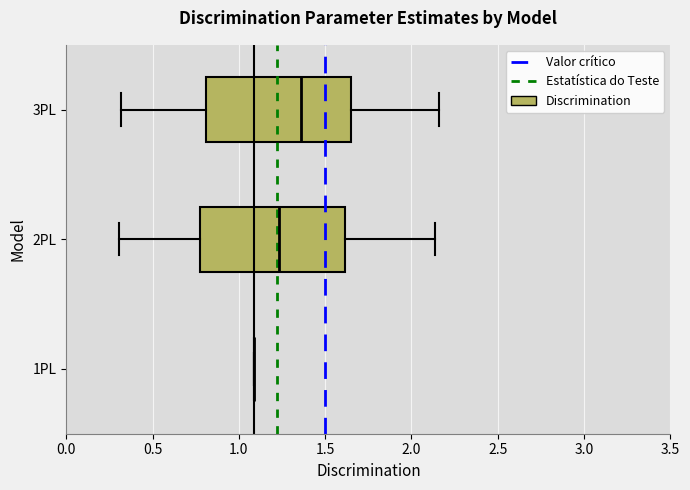

Reading bottom to top, transcribe this box plot: for each box, give where its median line is, the range the box spans, and where its two whiskers end, as read against the x-axis. The values are not printed on the chart, so give them approximately, as read against the axis.

1PL: box collapsed to a line at 1.10, whiskers 1.10 to 1.10
2PL: median 1.25, box 0.80 to 1.60, whiskers 0.30 to 2.15
3PL: median 1.35, box 0.80 to 1.65, whiskers 0.30 to 2.15